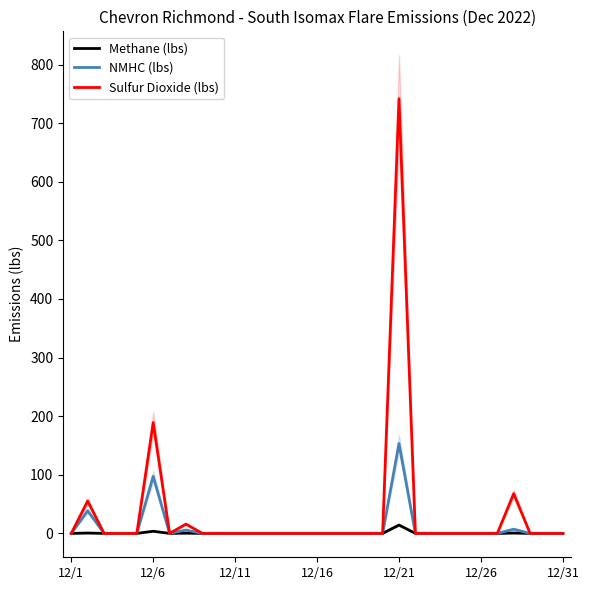

At which label does NMHC (lbs) reach its peak?

12/21